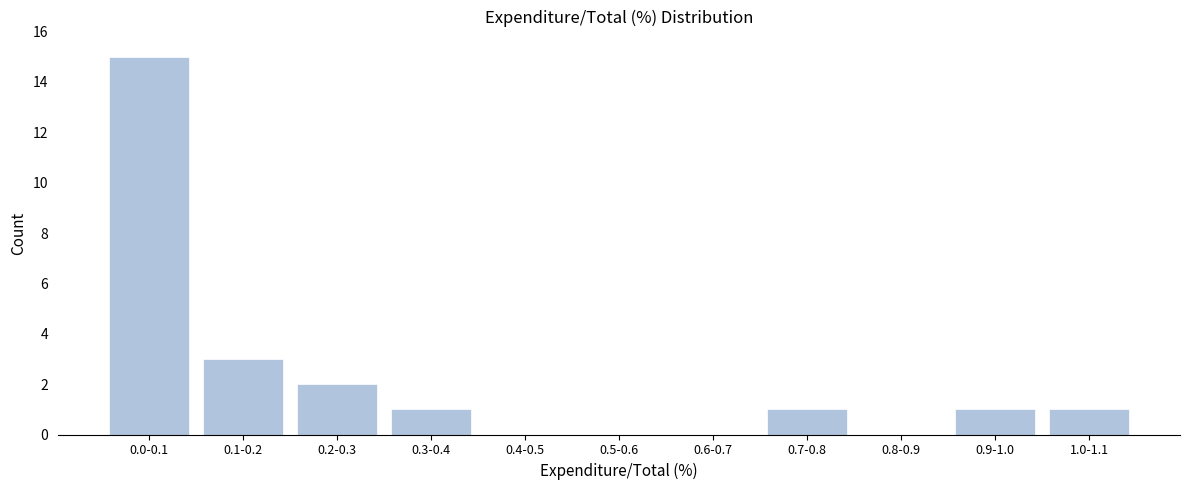

Reading right to left, transcribe all the data shown in this chart.

1.0-1.1=1	0.9-1.0=1	0.8-0.9=0	0.7-0.8=1	0.6-0.7=0	0.5-0.6=0	0.4-0.5=0	0.3-0.4=1	0.2-0.3=2	0.1-0.2=3	0.0-0.1=15